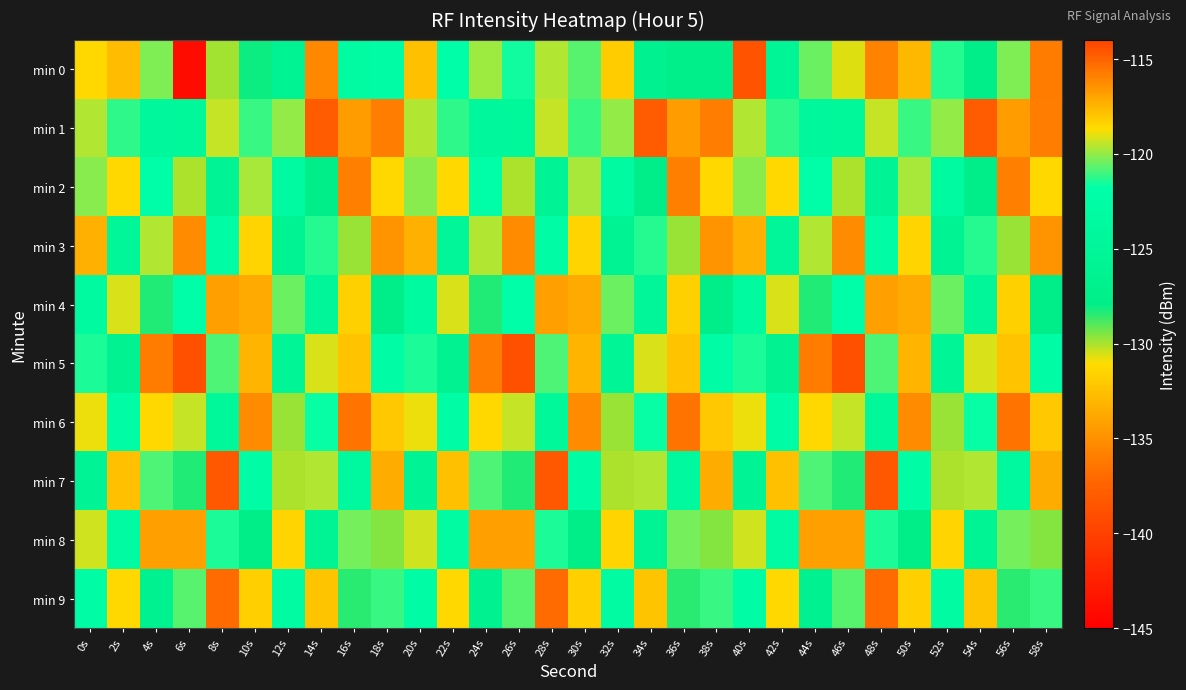

What is the total value across all series at 22s?

-1214.4